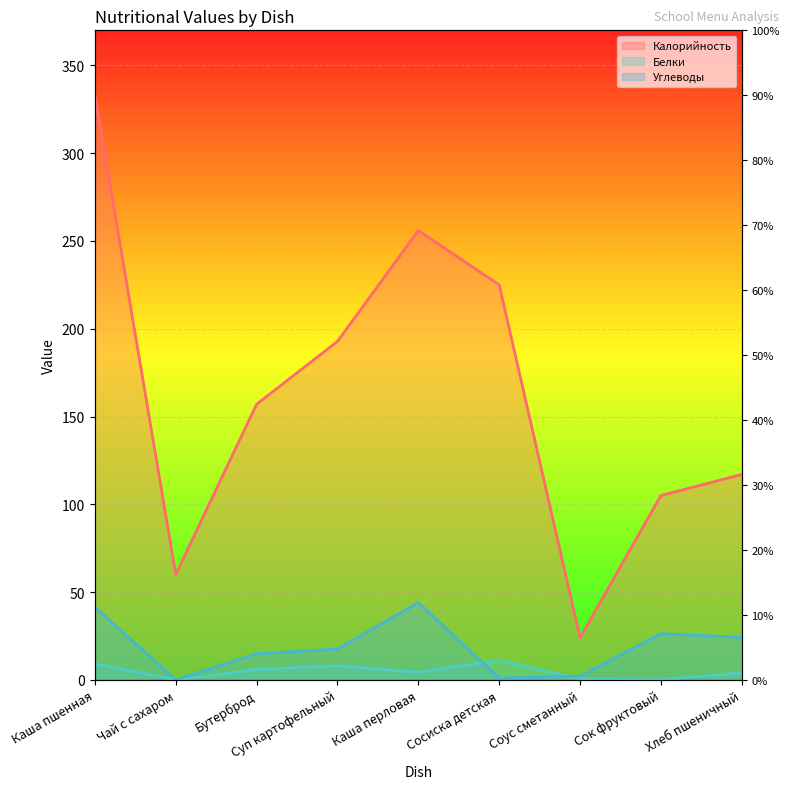

At which label does Белки reach its minimum?

Чай с сахаром